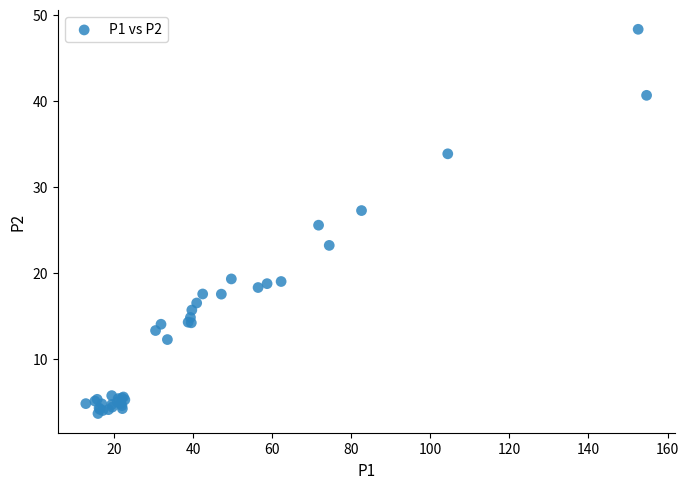

What Y value in the scatter plot is closest to 25?

25.6